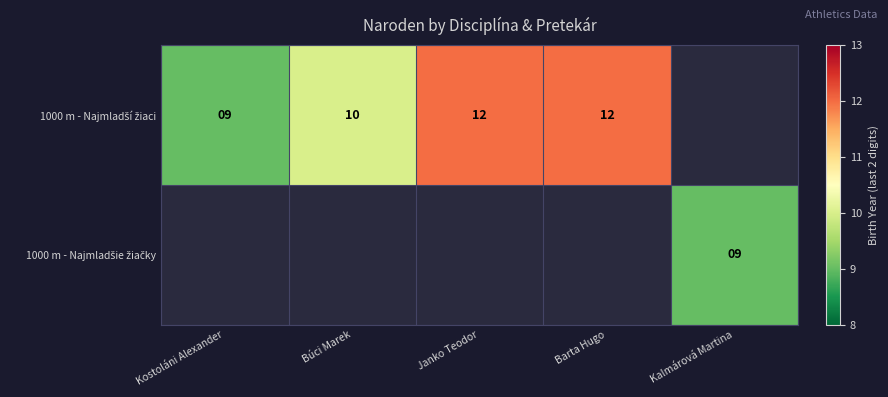

How many series are shown in this chart?

2